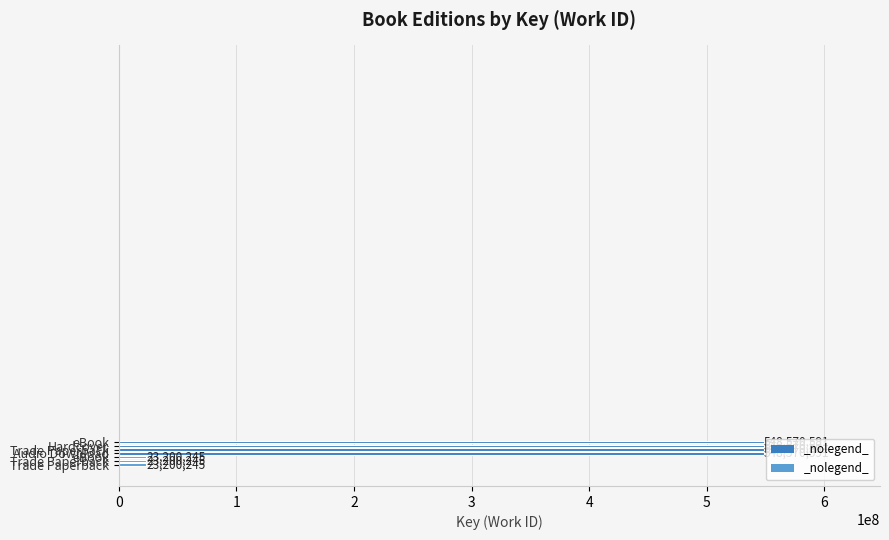

What is the difference between the maximum and minimum values?

525370346